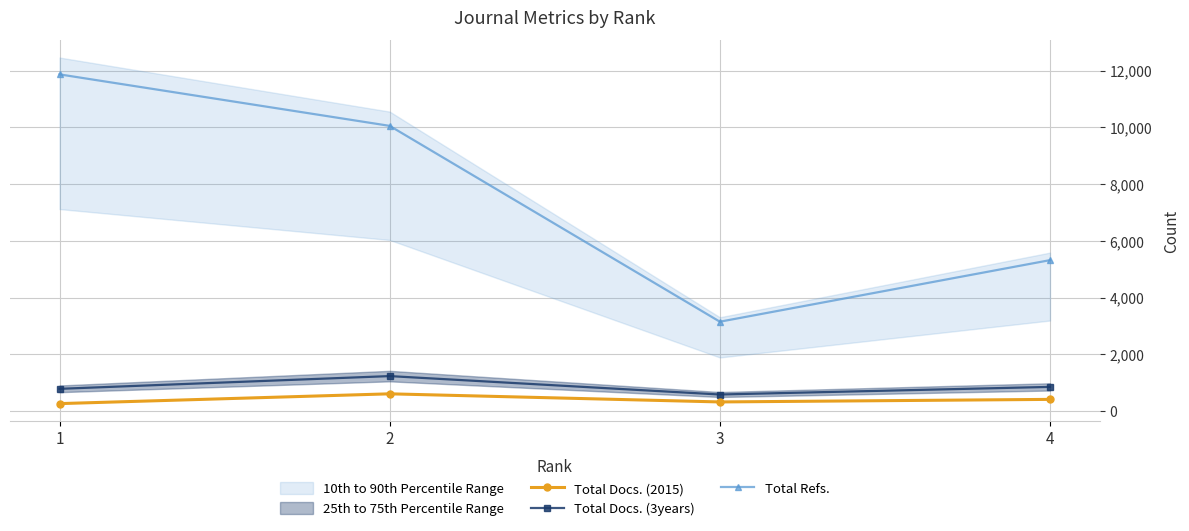

Reading left to right, extract all data points from this chart.

Total Docs. (2015): 1=264	2=609	3=323	4=413
Total Docs. (3years): 1=785	2=1234	3=585	4=853
Total Refs.: 1=11869	2=10054	3=3151	4=5321